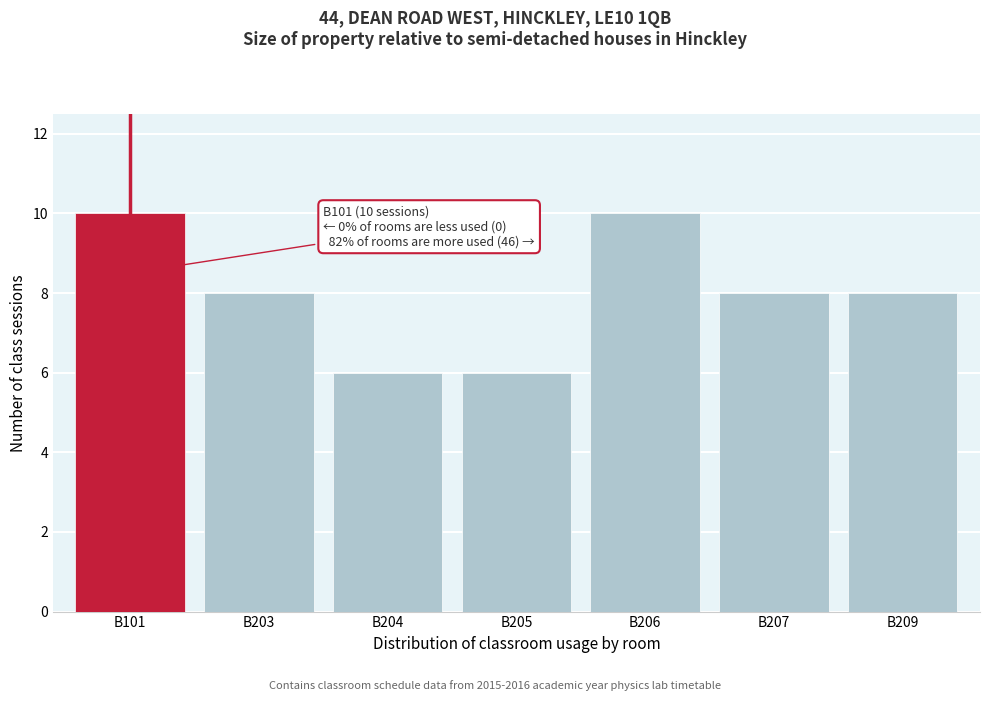

Reading left to right, transcribe all the data shown in this chart.

10	8	6	6	10	8	8